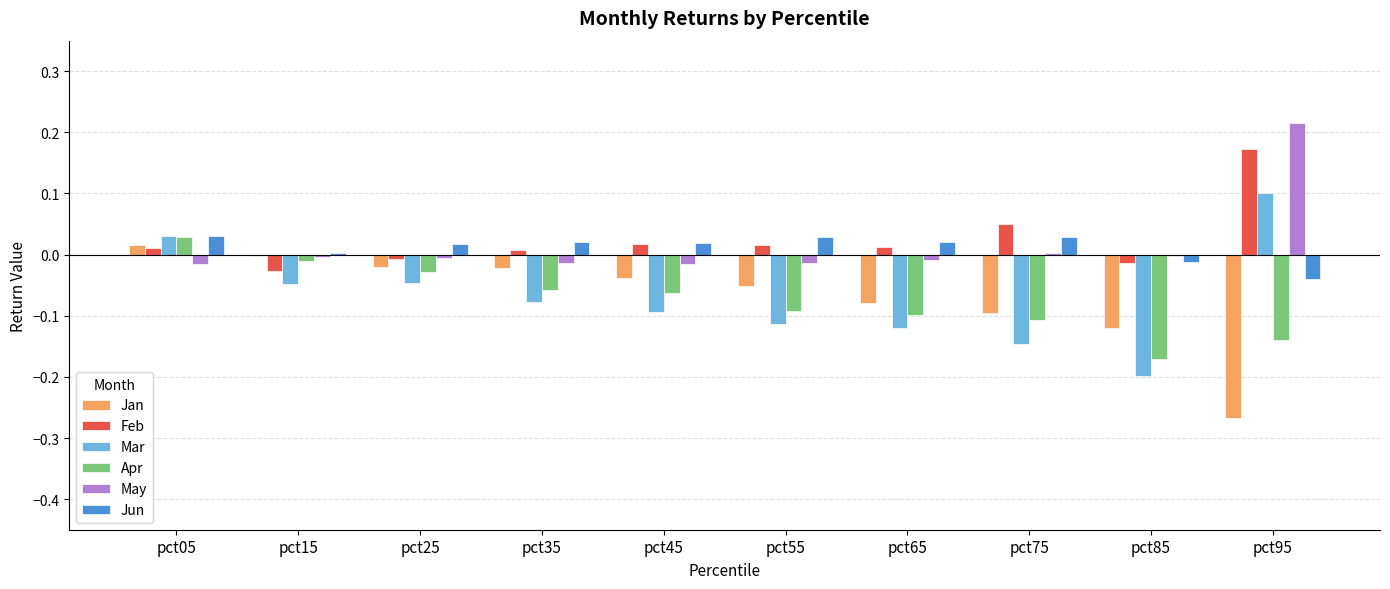

Is the value of Feb at pct85 greater than the value of Apr at pct05?

No